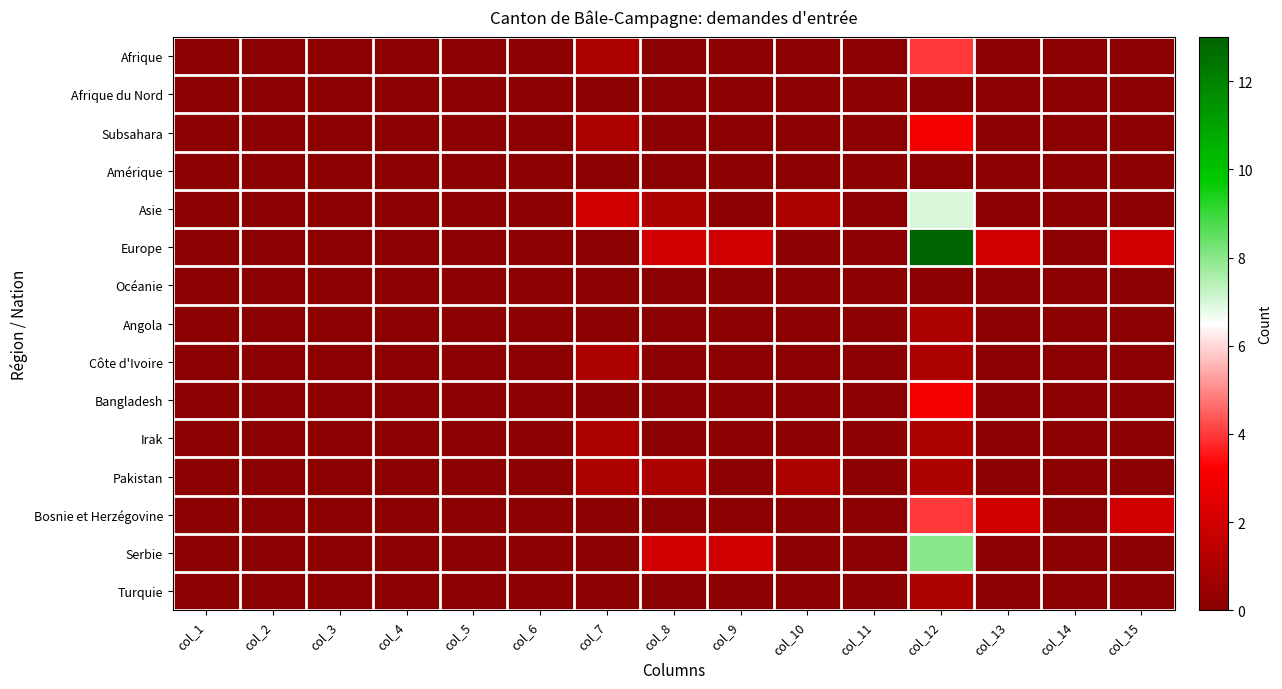

Rank the series at col_14 from lowest to highest value.

Afrique, Afrique du Nord, Subsahara, Amérique, Asie, Europe, Océanie, Angola, Côte d'Ivoire, Bangladesh, Irak, Pakistan, Bosnie et Herzégovine, Serbie, Turquie